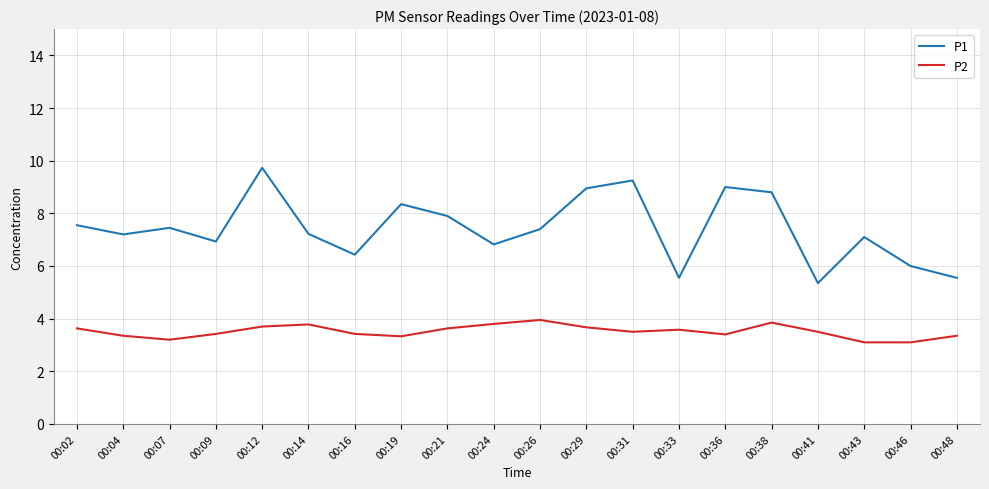

What is the average value of the P2 series?

3.5